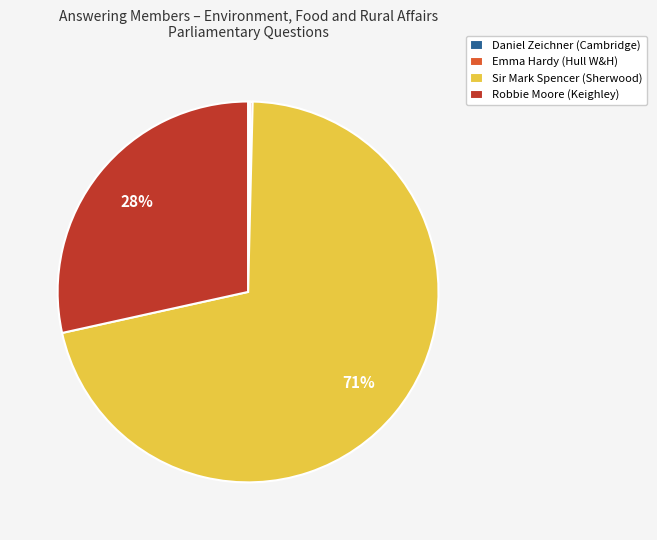

What is the largest slice in the pie chart?

Sir Mark Spencer (Sherwood)